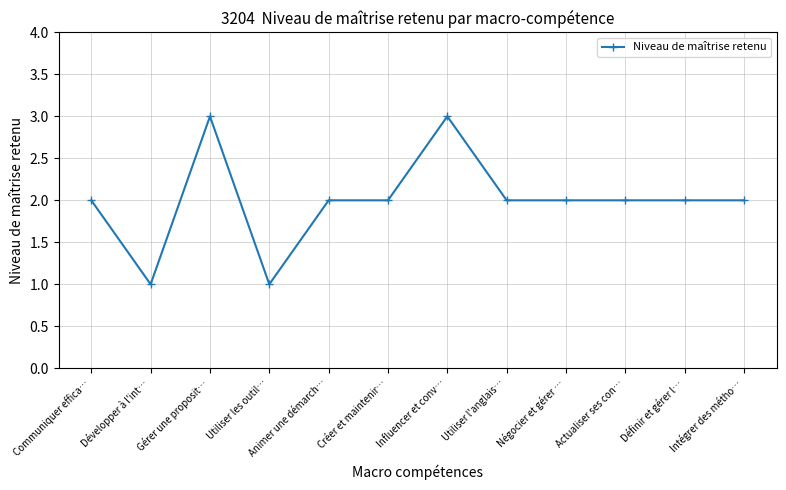

What is the difference between the maximum and minimum values?

2